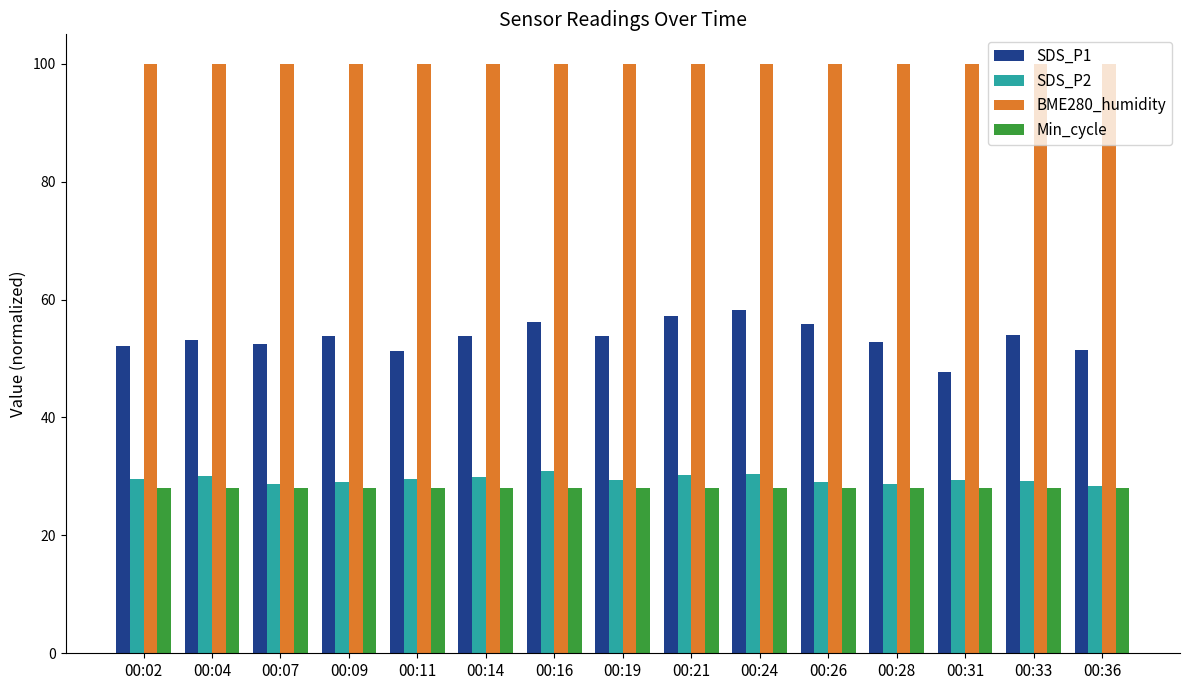

What is the difference between the highest and lowest values at 00:31?

72.0